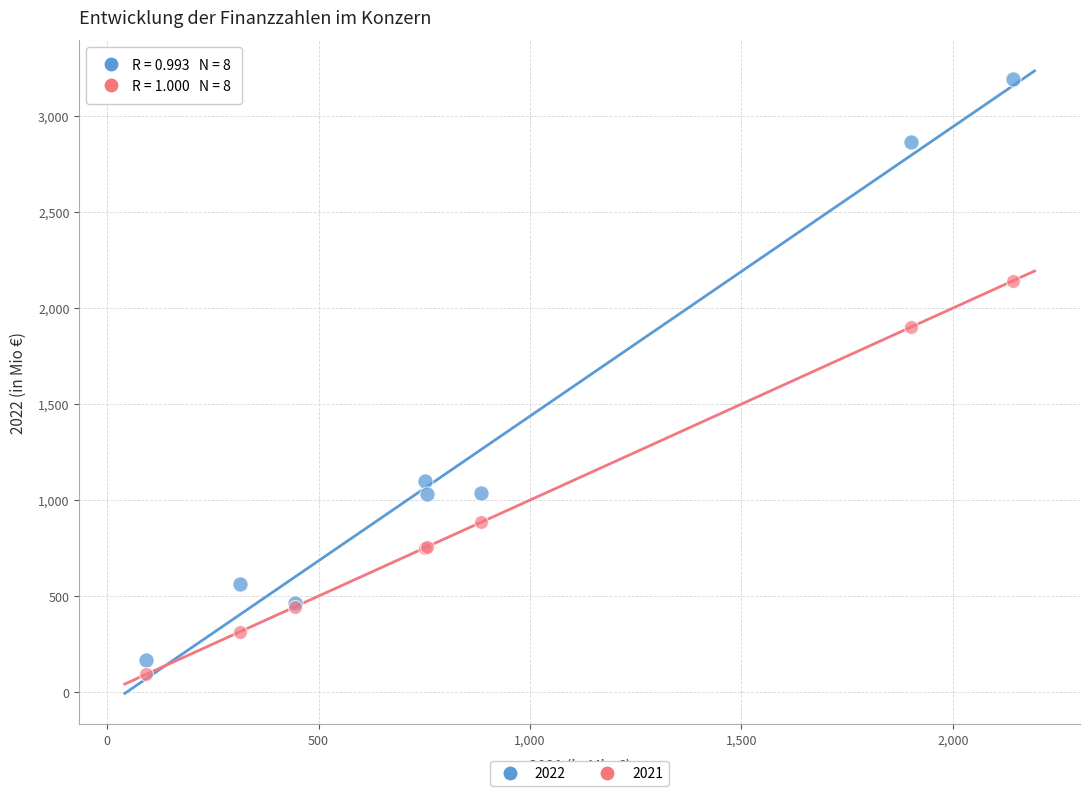

Which series reaches the maximum Y coordinate?

2022